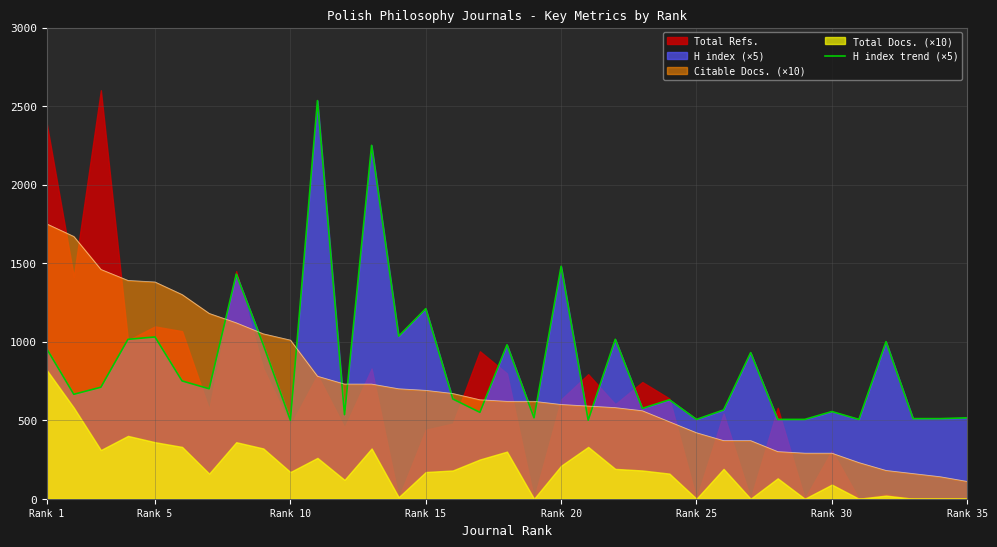

True or false: there are more than 1 points higher than both neighbors.

True